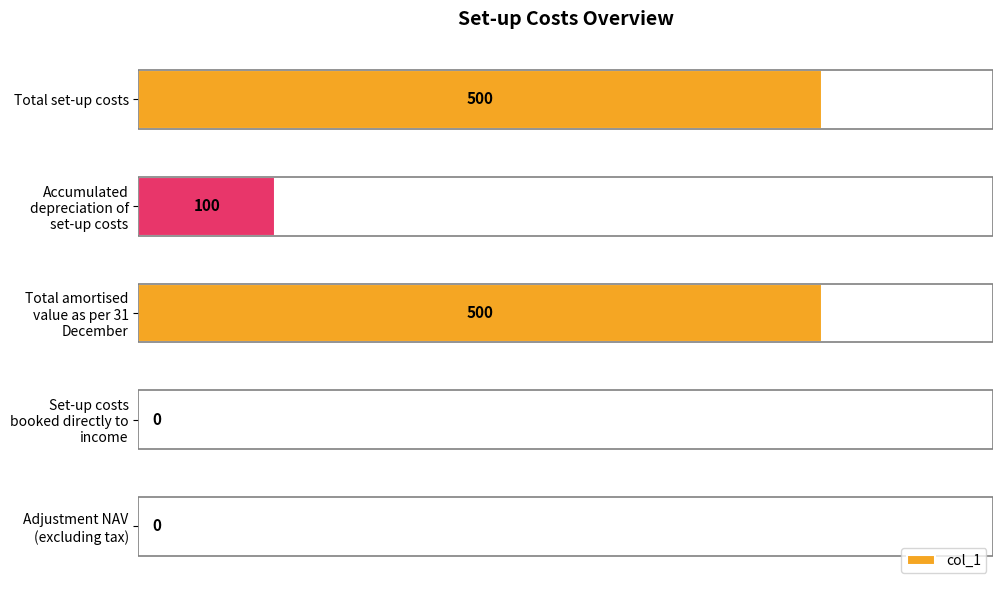

The value at Set-up costs booked directly to income is 0. True or false?

True